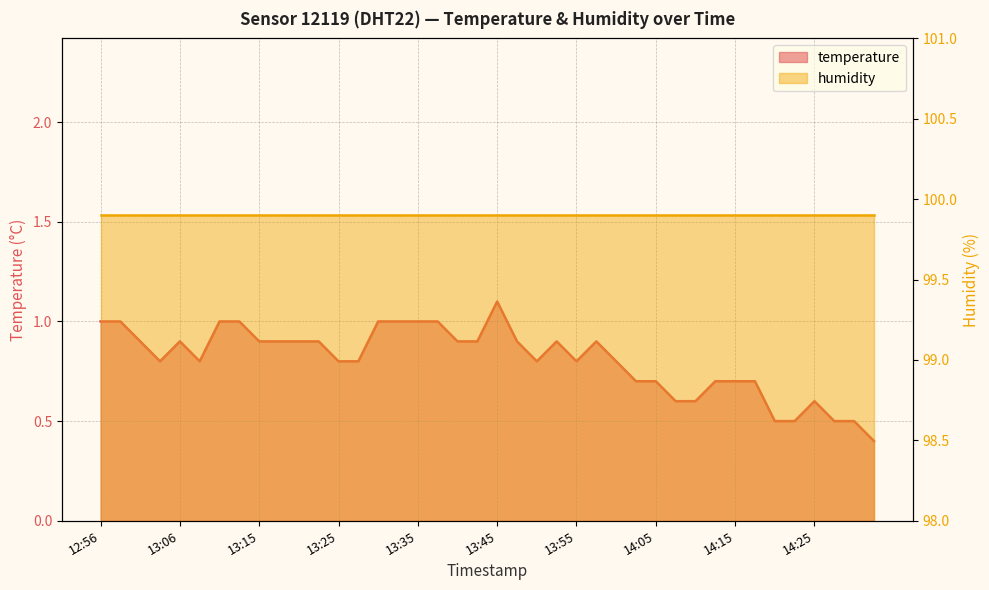

Where is the first local minimum?

13:03